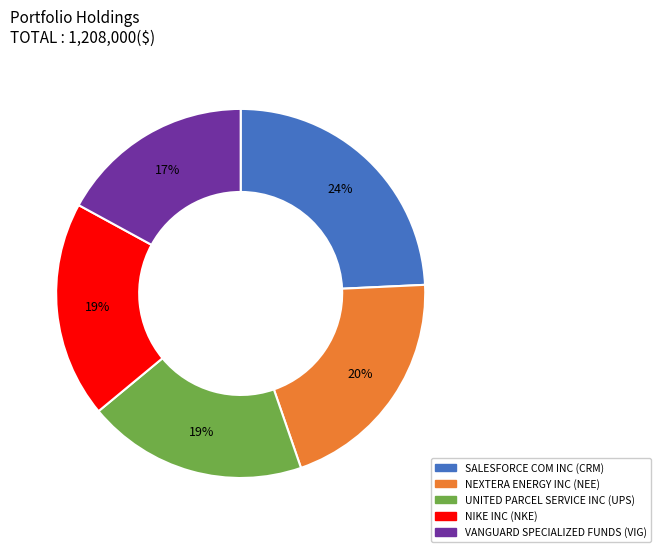

To the nearest percent, what is the difference between the largest and smallest slice percentages?

7%